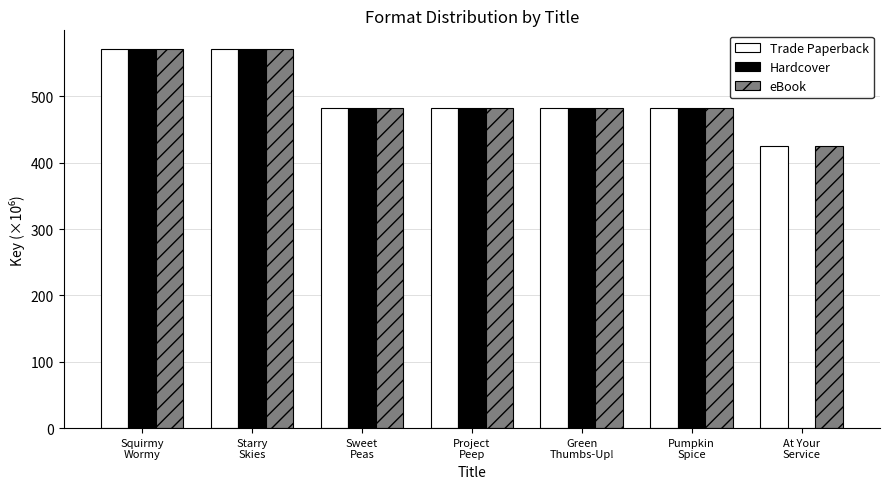

What is the sum of all Trade Paperback values?

3495.5